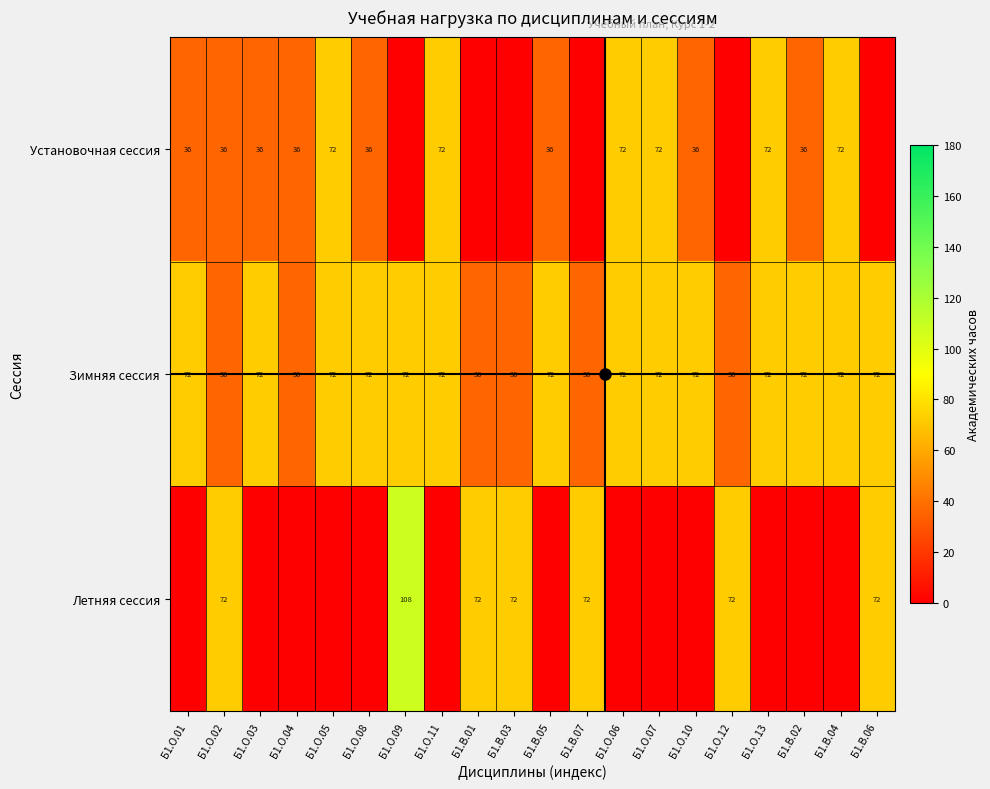

What is the average value of the Установочная сессия series?

36